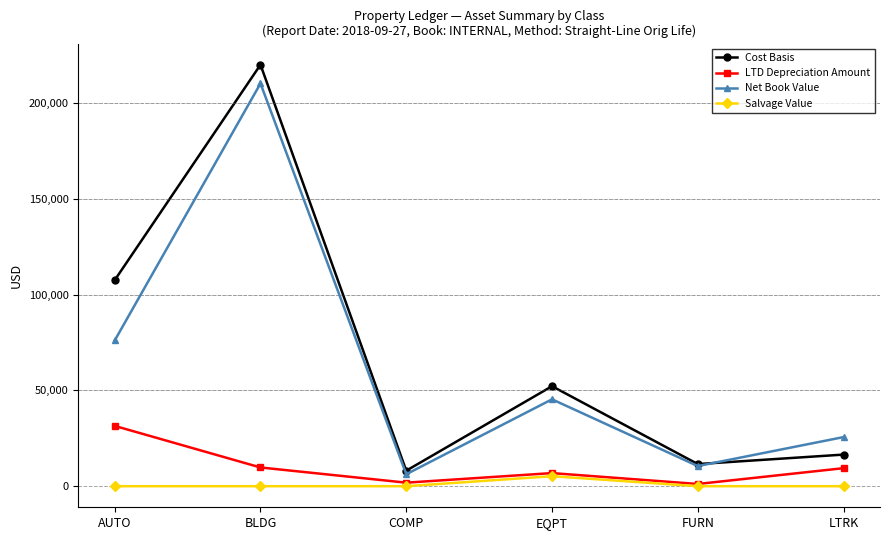

Where is the first local minimum for LTD Depreciation Amount?

COMP